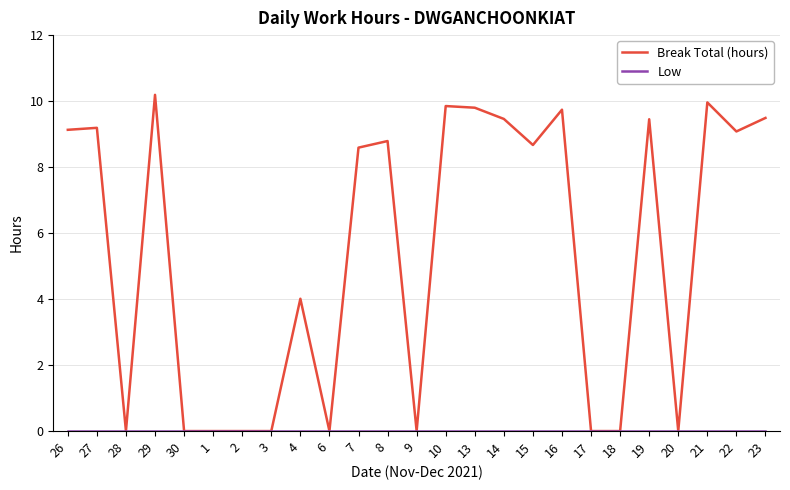

What position from the left is 21?

23